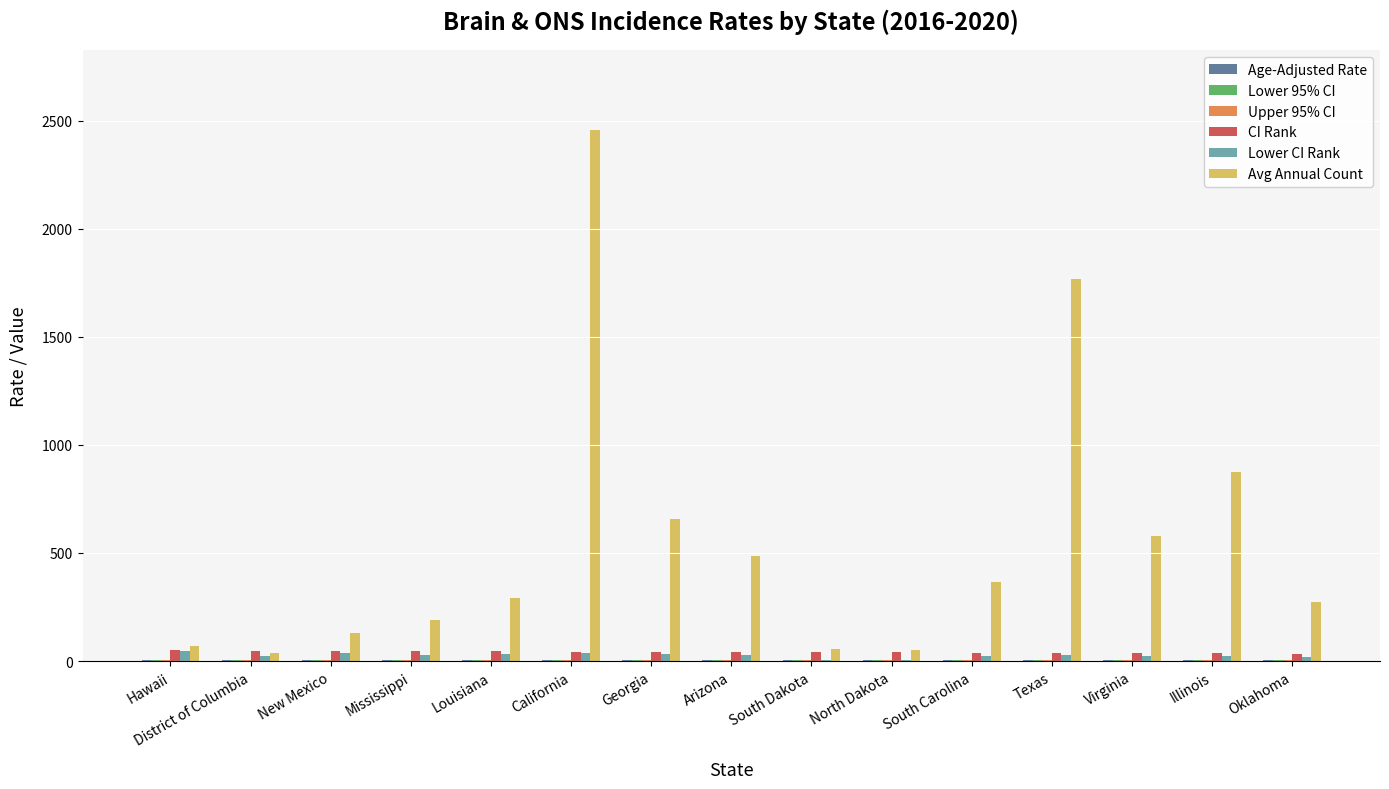

At which category does the chart reach its peak across all series?

California